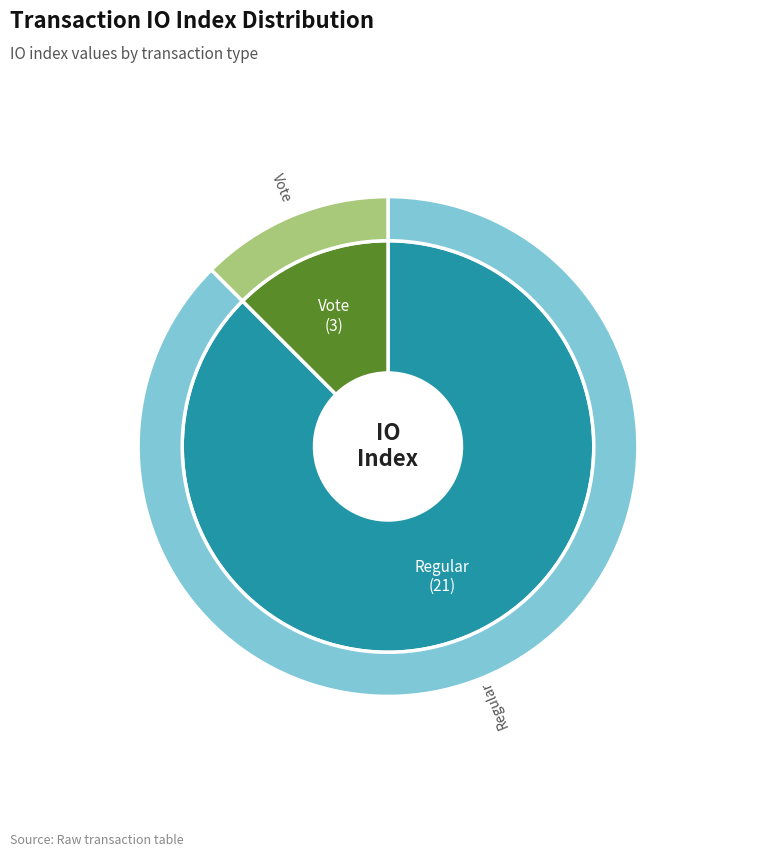

To the nearest percent, what percentage of the pie is Regular?

88%